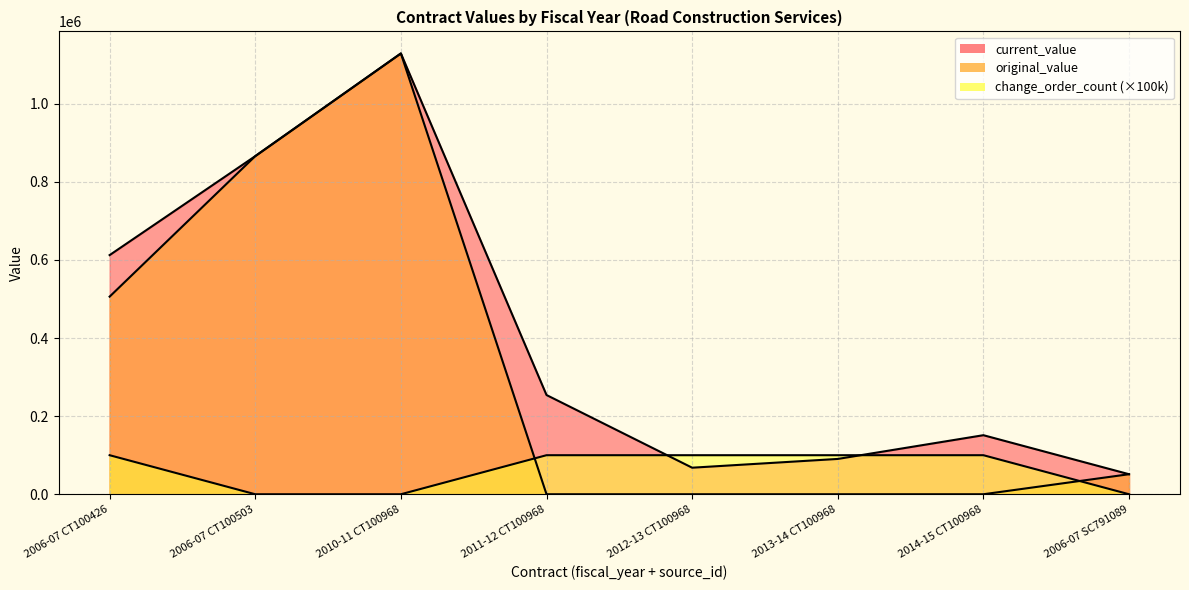

Reading left to right, transcribe all the data shown in this chart.

current_value: 2006-07 CT100426=612526.9	2006-07 CT100503=866000.0	2010-11 CT100968=1129035.0	2011-12 CT100968=254150.0	2012-13 CT100968=68000.0	2013-14 CT100968=90450.0	2014-15 CT100968=151250.0	2006-07 SC791089=51300.0
original_value: 2006-07 CT100426=506150.0	2006-07 CT100503=866000.0	2010-11 CT100968=1129035.0	2011-12 CT100968=0.0	2012-13 CT100968=0.0	2013-14 CT100968=0.0	2014-15 CT100968=0.0	2006-07 SC791089=51300.0
change_order_count: 2006-07 CT100426=100000.0	2006-07 CT100503=0.0	2010-11 CT100968=0.0	2011-12 CT100968=100000.0	2012-13 CT100968=100000.0	2013-14 CT100968=100000.0	2014-15 CT100968=100000.0	2006-07 SC791089=0.0